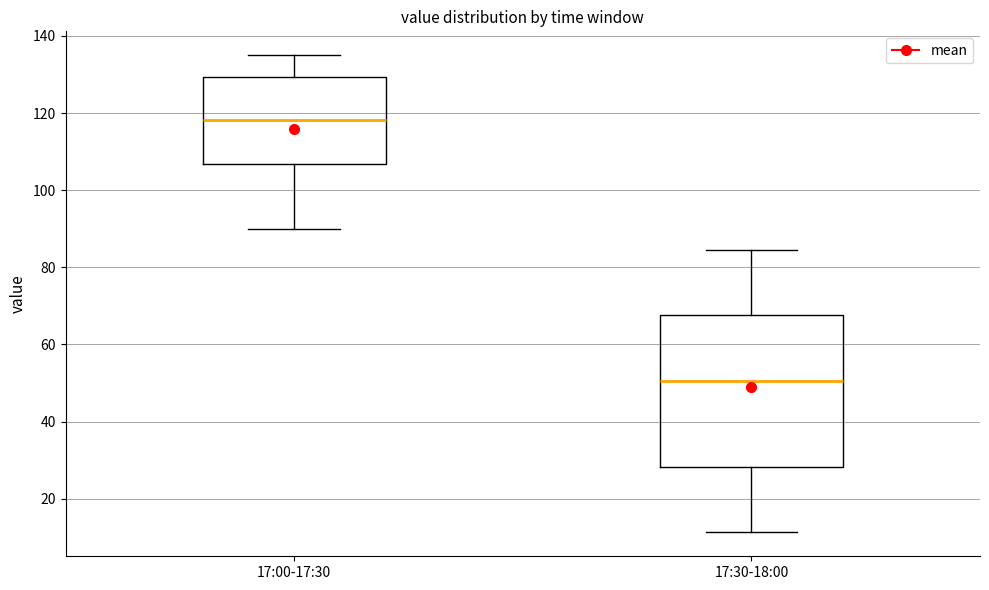

Which box is the tallest, from its lower edge to its upper edge?

17:30-18:00